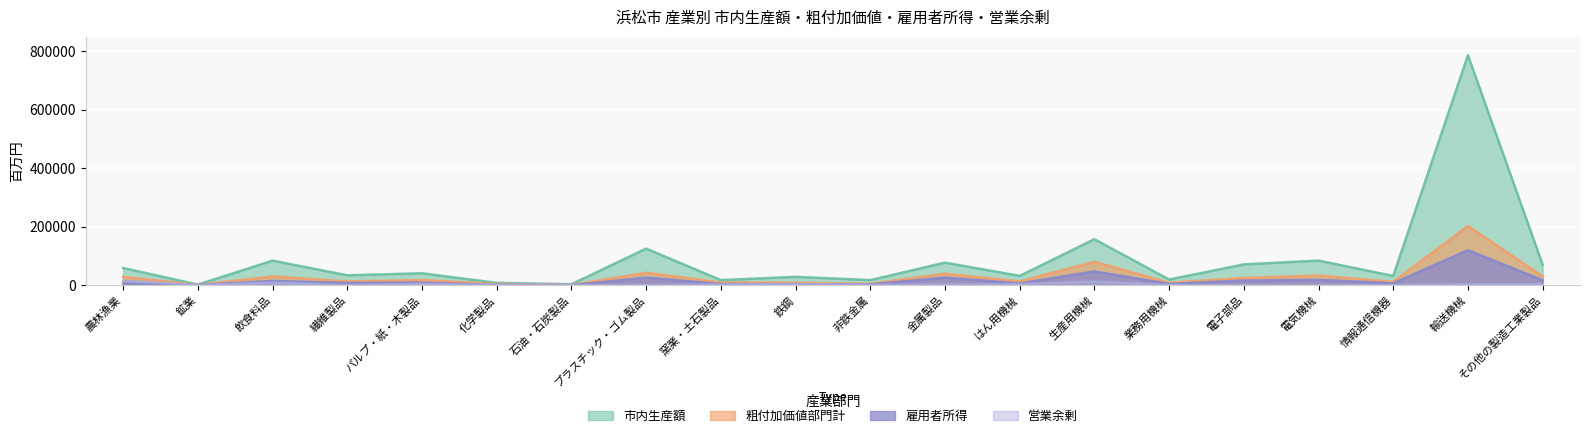

Where is the first local maximum for 営業余剰?

飲食料品